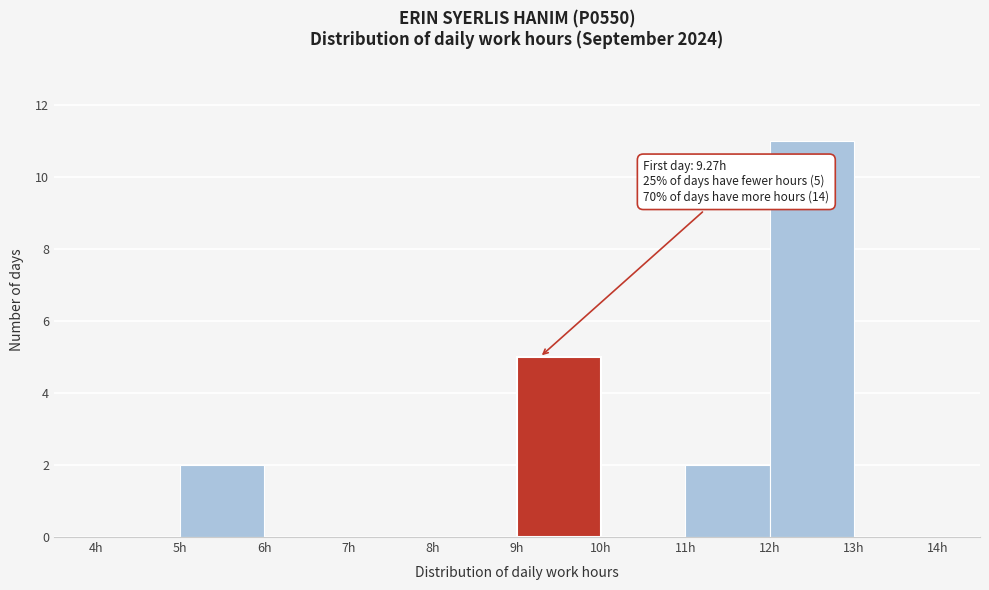

Over which range of the x-axis is the bar tallest?

12 to 13